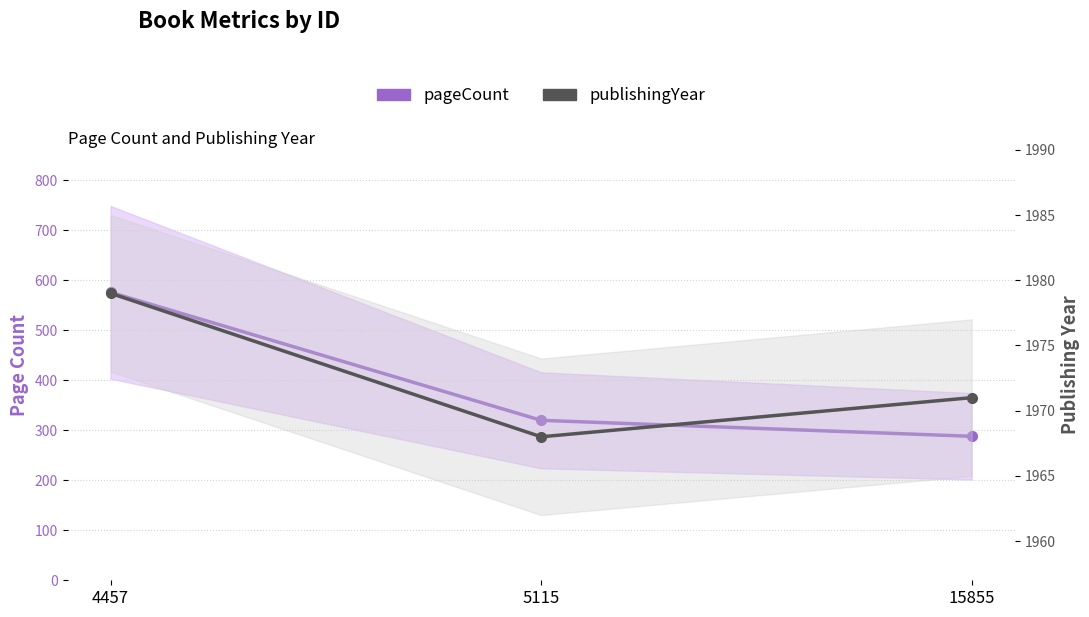

What is the value of the pageCount point at the 1st from the left?

576